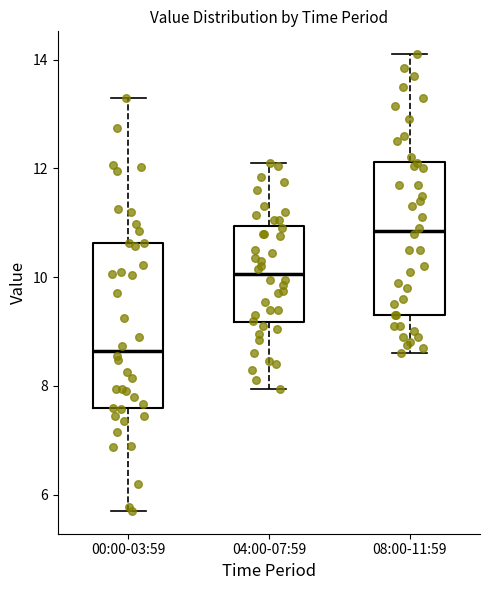

Reading left to right, transcribe this box plot: for each box, give where its median line is, the range the box spans, and where its two whiskers end, as read against the y-axis. The values are not printed on the chart, so give them approximately, as read against the axis.

00:00-03:59: median 8.6, box 7.6 to 10.6, whiskers 5.8 to 13.4
04:00-07:59: median 10.0, box 9.2 to 11.0, whiskers 8.0 to 12.2
08:00-11:59: median 10.8, box 9.4 to 12.2, whiskers 8.6 to 14.2